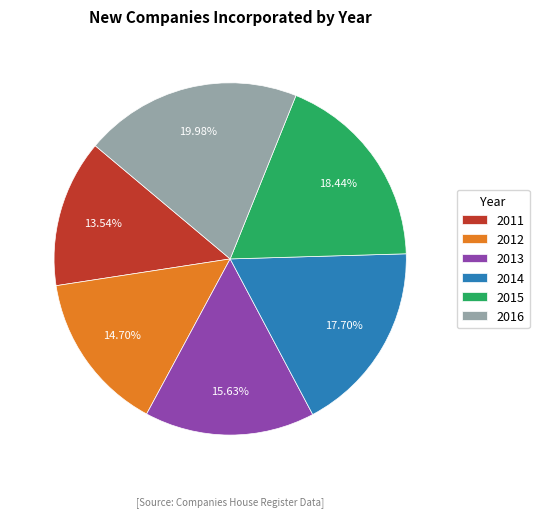

Between 2016 and 2014, which is larger?

2016